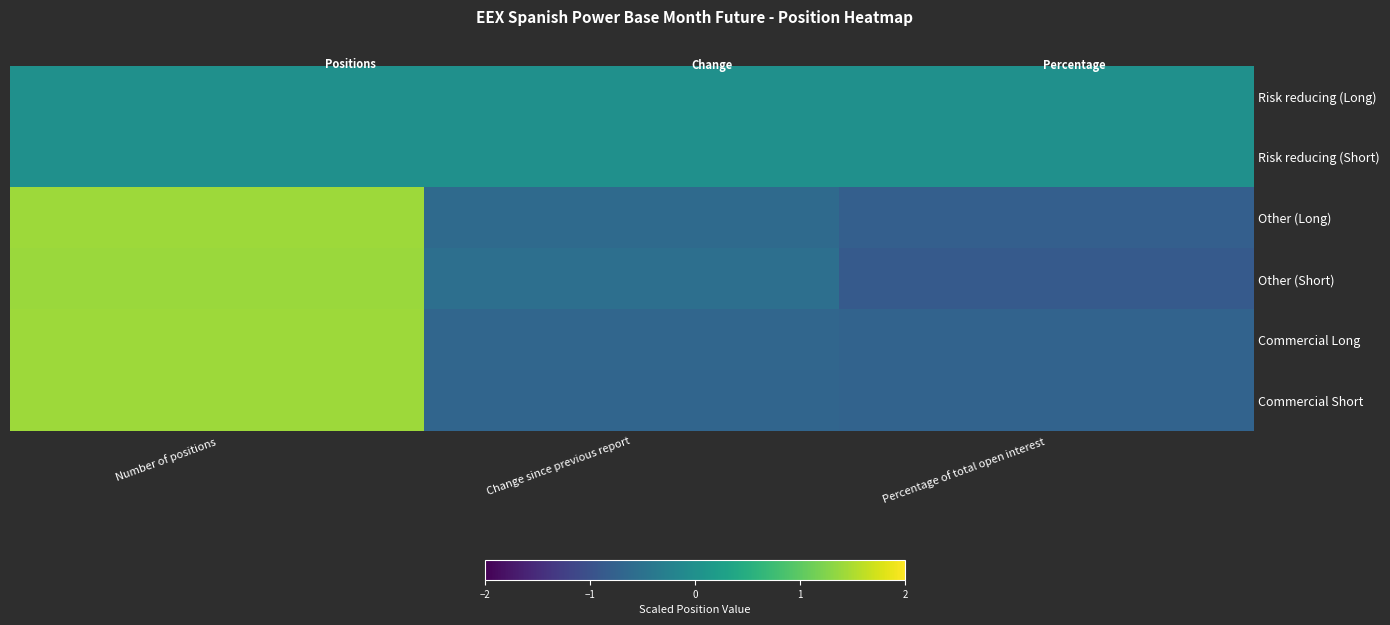

At Percentage of total open interest, list the series in order from smallest to largest.

Other (Short), Other (Long), Commercial Long, Commercial Short, Risk reducing (Long), Risk reducing (Short)